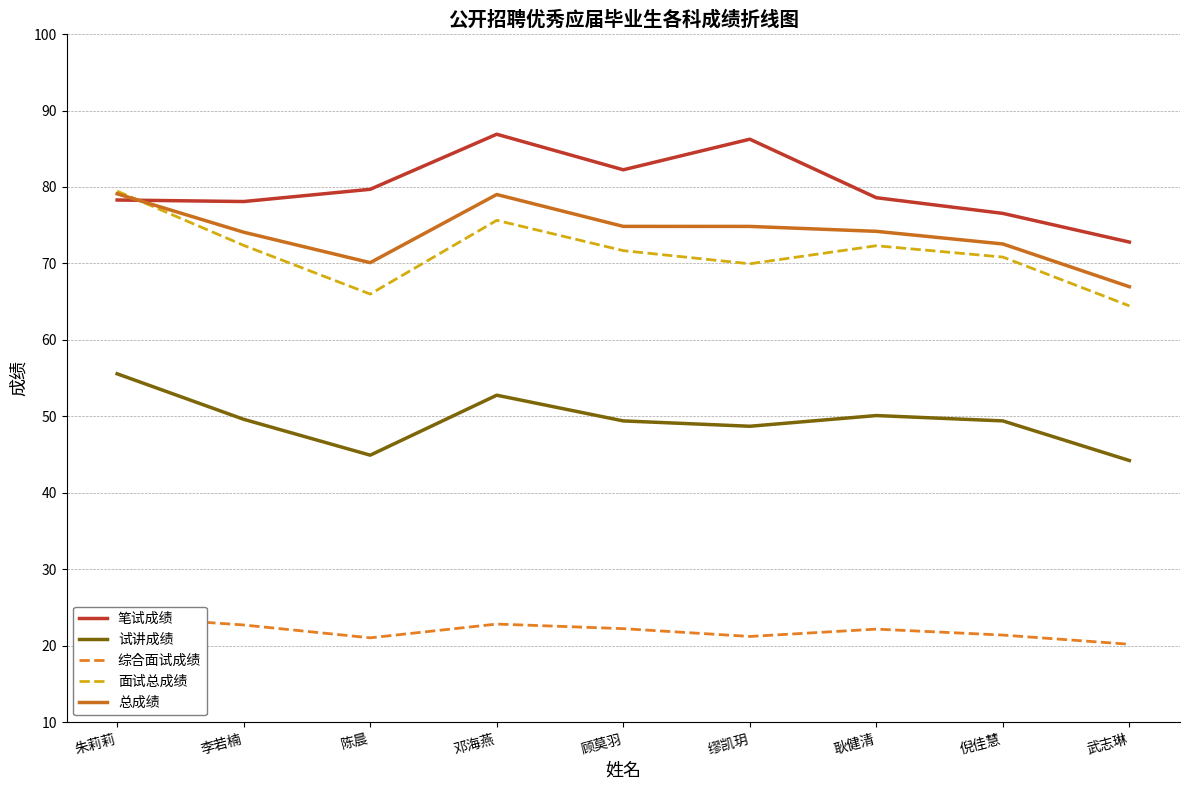

Which series ends up on top after the final intersection of 笔试成绩 and 面试总成绩?

笔试成绩